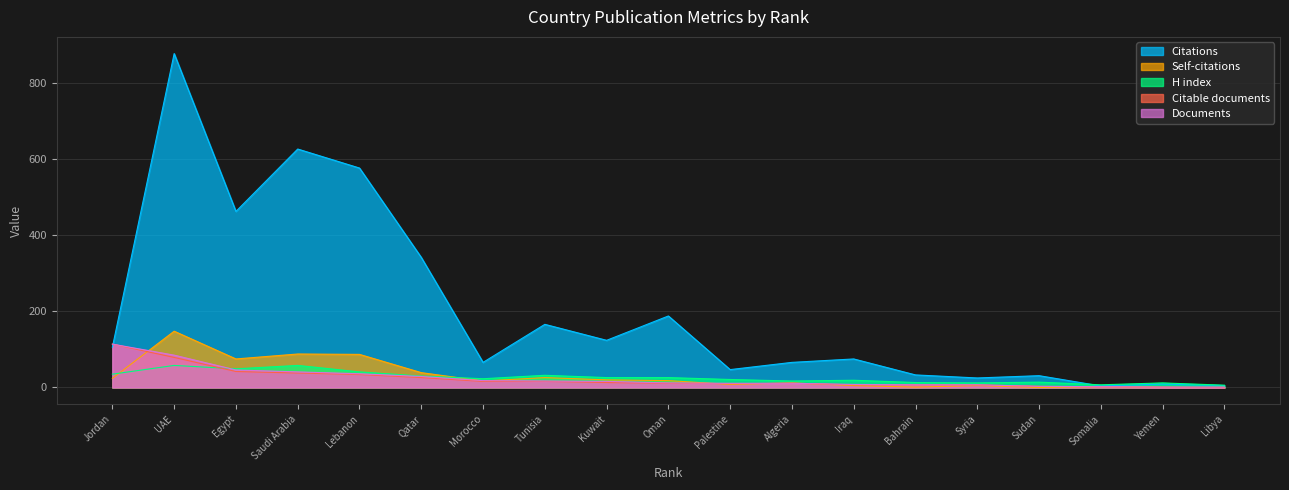

What is the sum of all H index values?

499